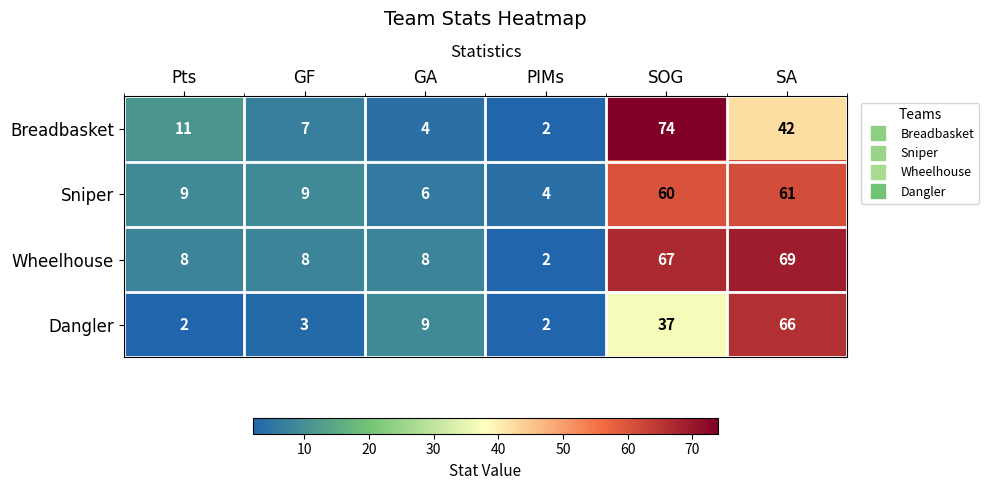

How many distinct data groups are displayed?

4